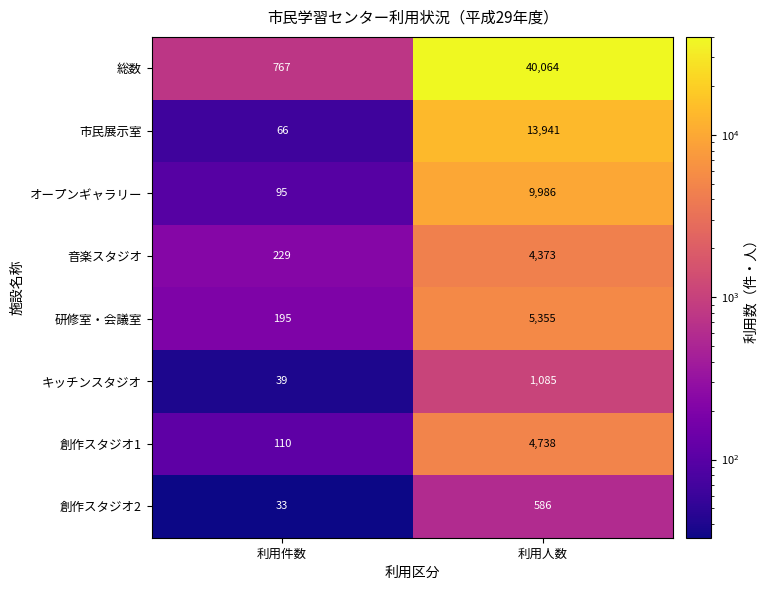

What is the average value of the 創作スタジオ2 series?

310